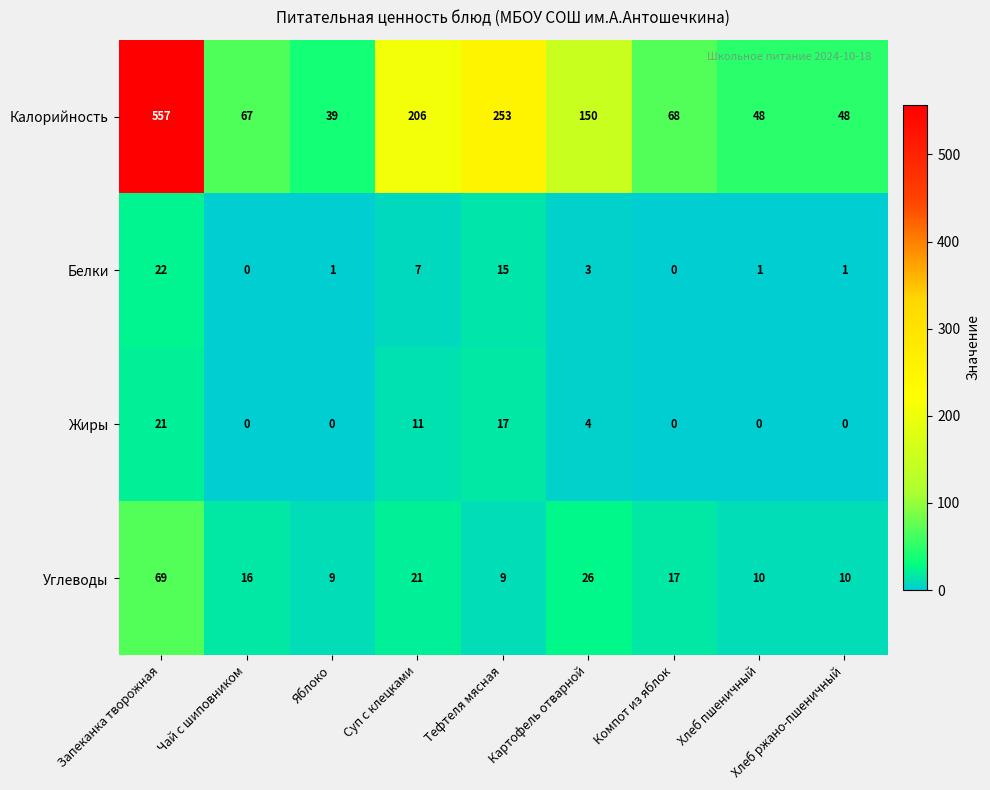

Where does the Белки series first go above 1?

Запеканка творожная